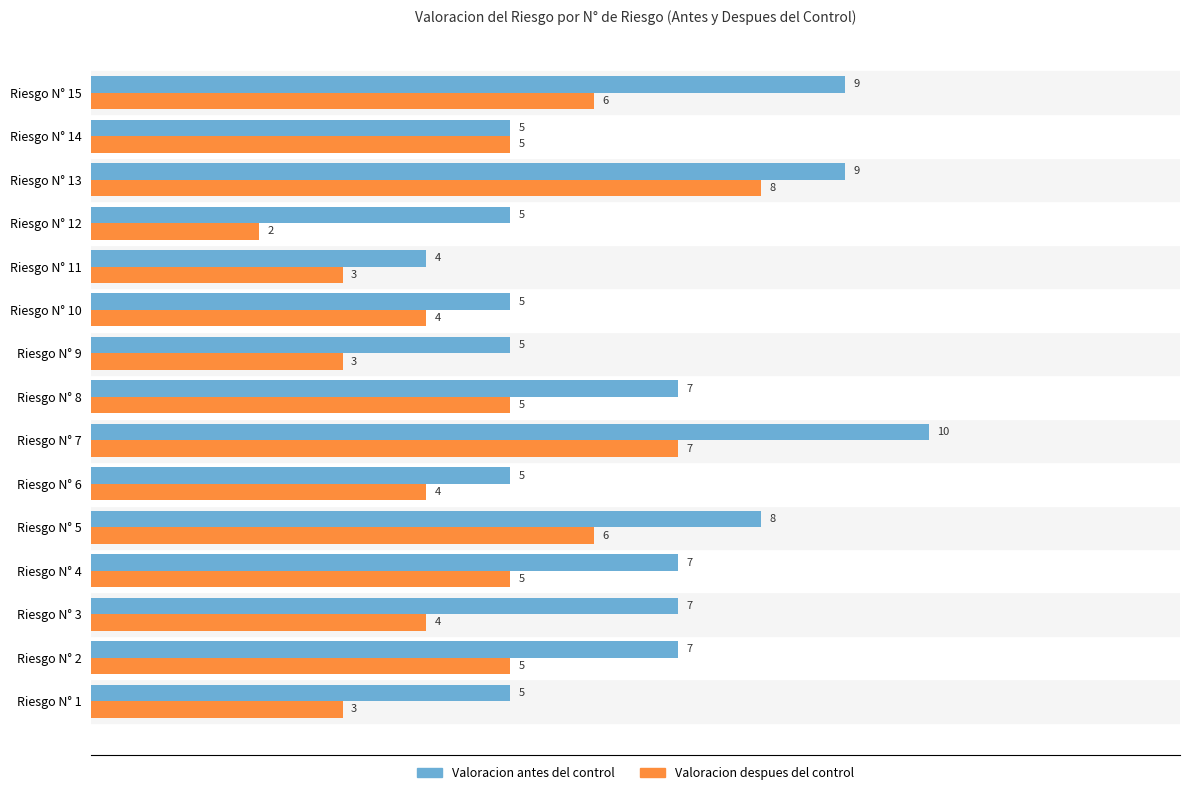

What is the difference between the second highest and second lowest values in the Valoracion despues del control series?

4